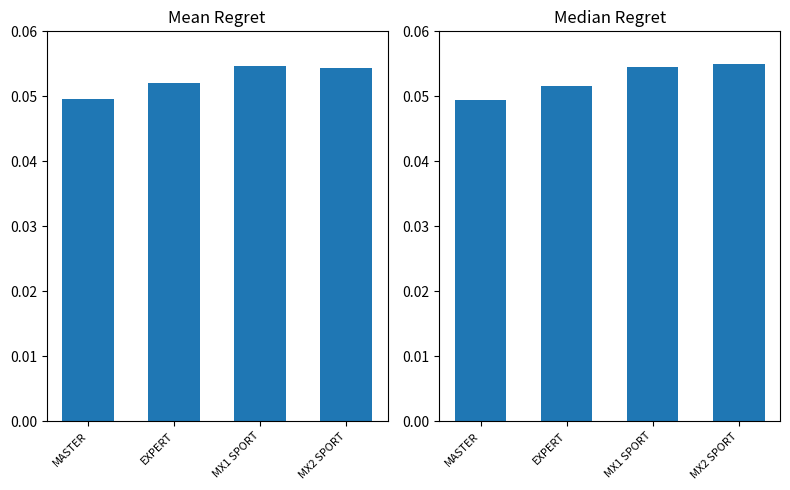

At which category is the sum across all series the highest?

MX2 SPORT